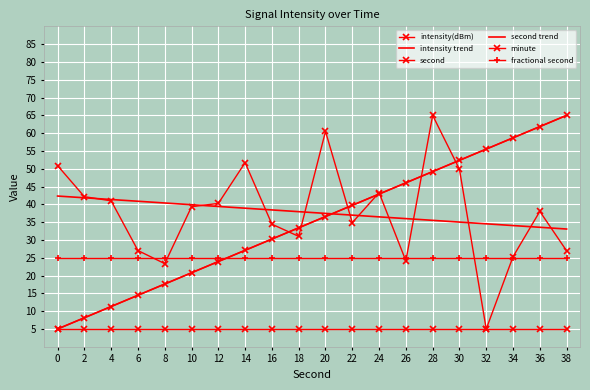

How many data points does each series have?

20